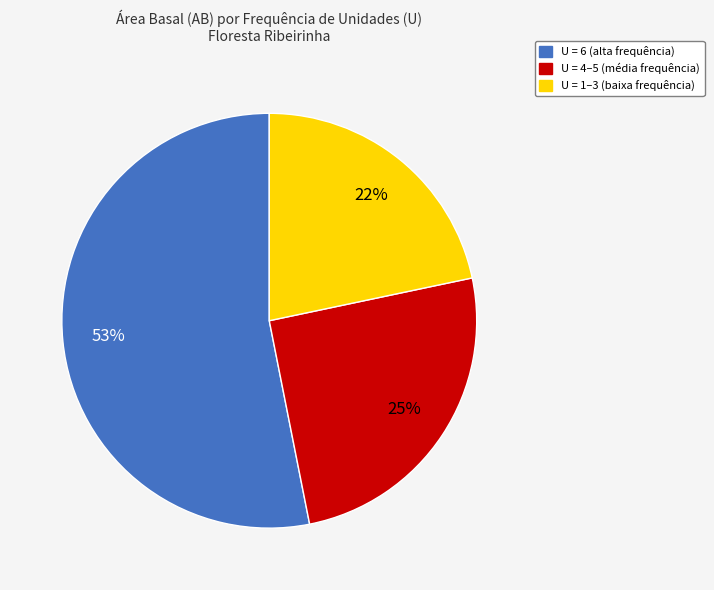

Does any single category account for the majority?

Yes